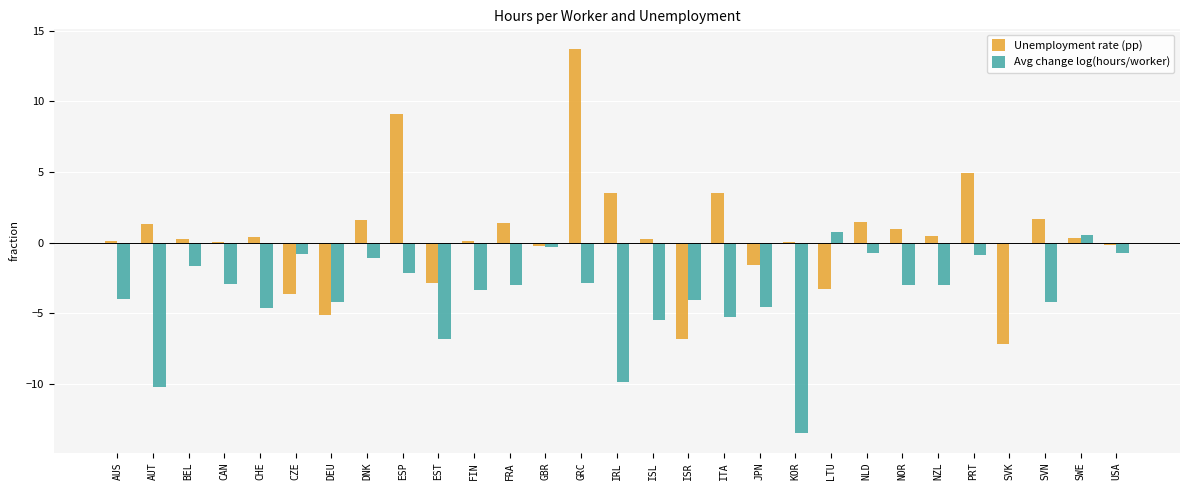

At which category is the sum across all series the highest?

GRC